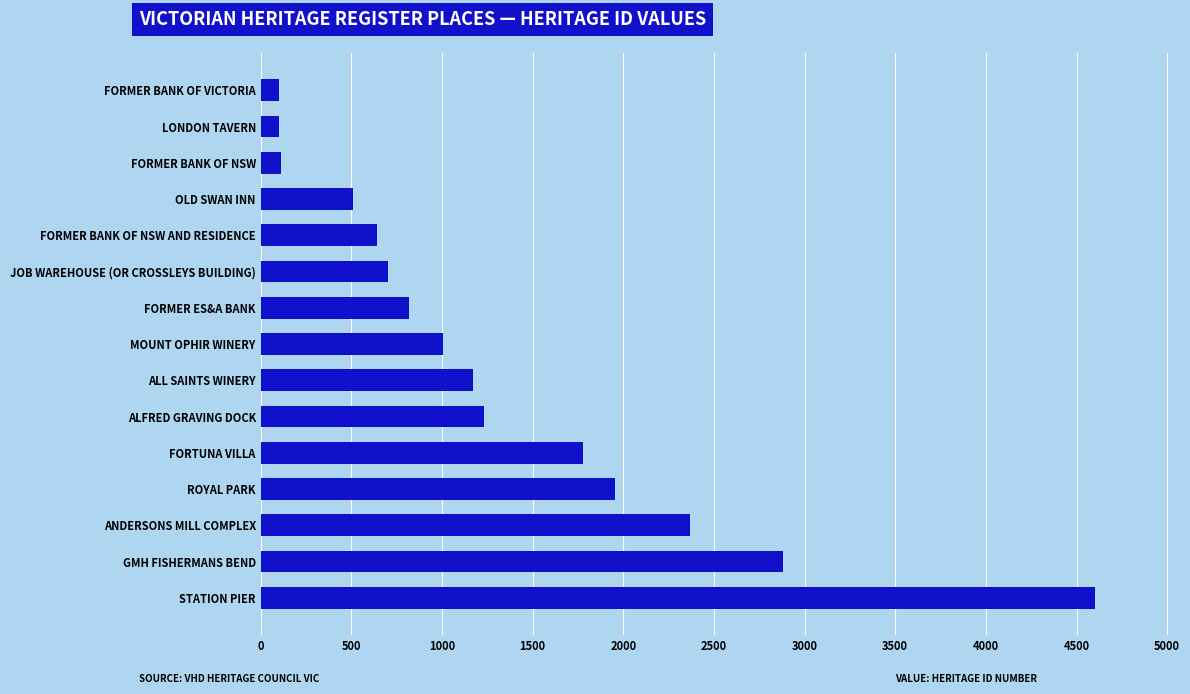

What is the average value?

1331